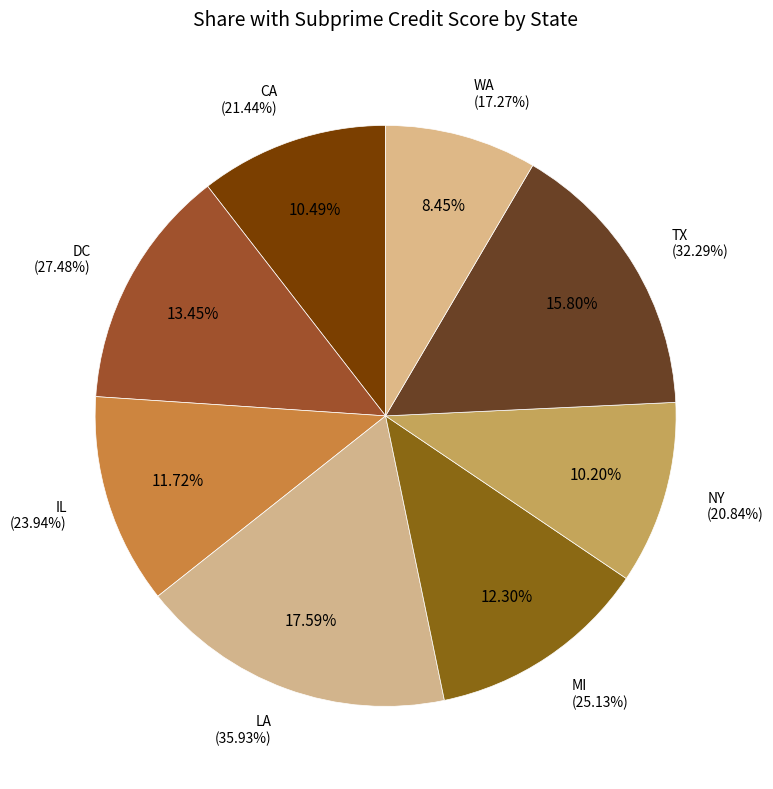

What percentage is NOT represented by DC?

86.6%